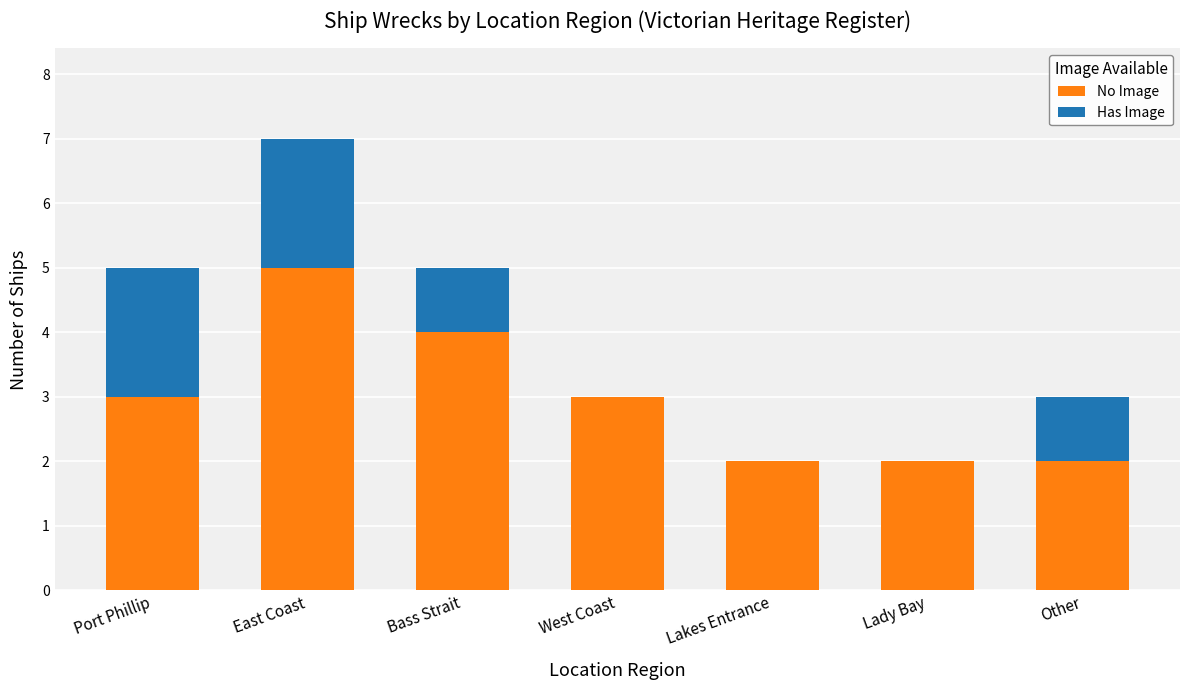

At which category is the sum across all series the highest?

East Coast